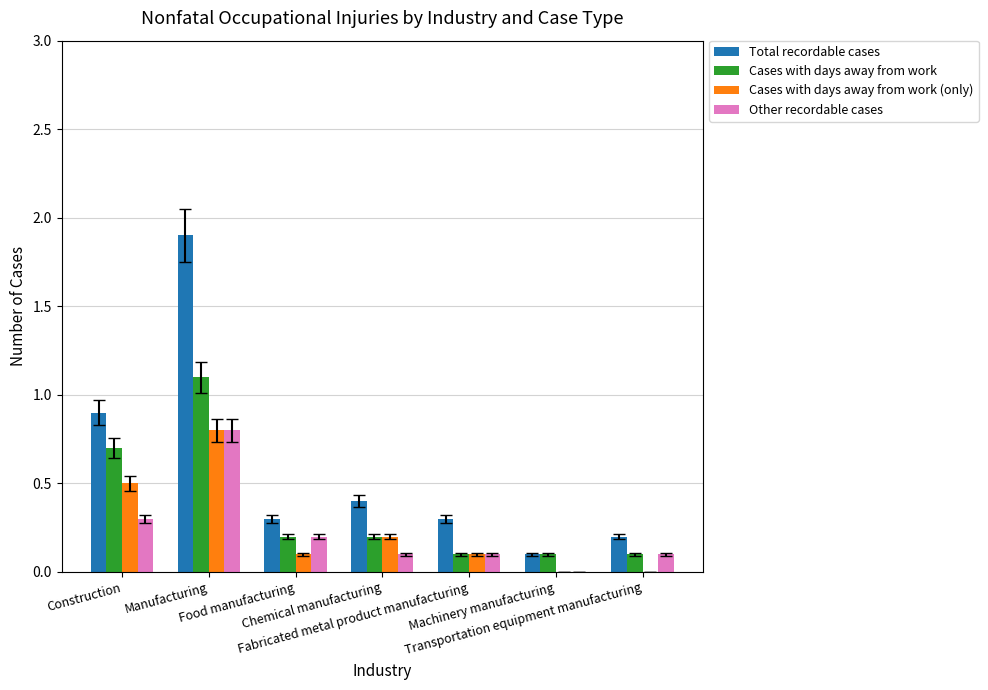

What is the approximate value of Cases with days away from work (only) at Manufacturing?

0.8